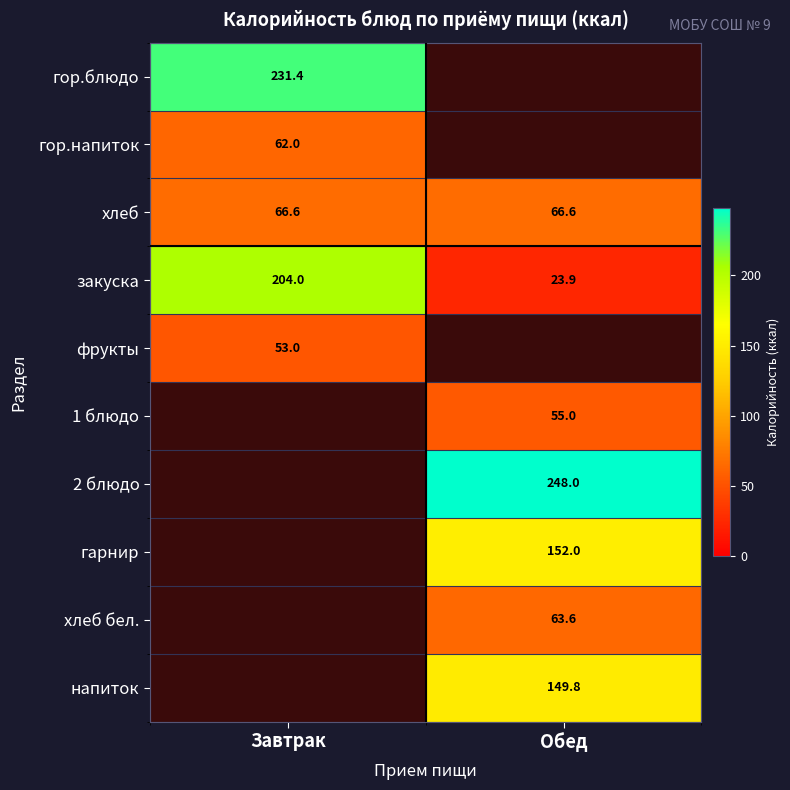

What is the minimum value shown in the chart?

23.9